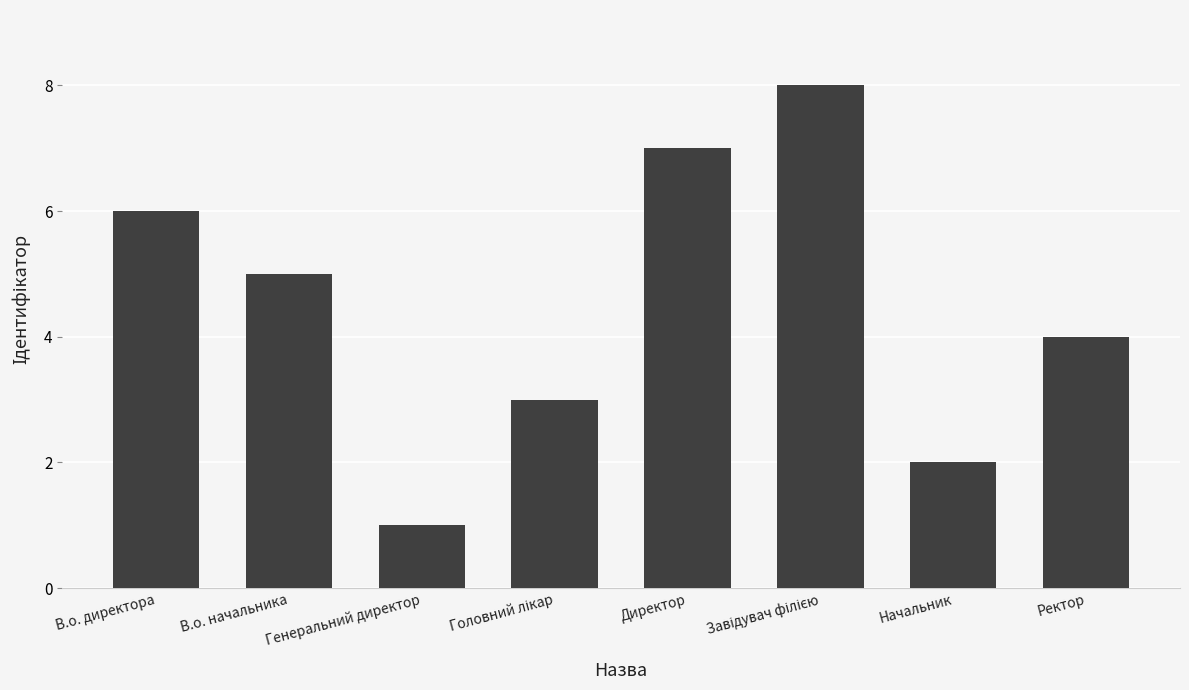

True or false: the data shows 6 at В.о. директора.

True